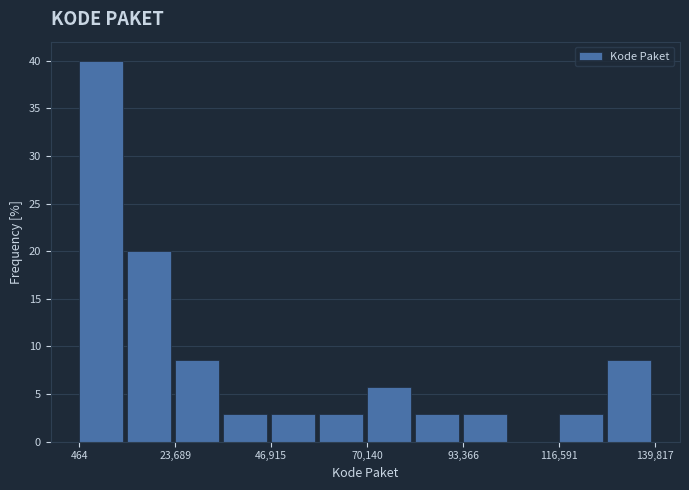

Read against the x-axis, roughly where is the centre of the tallest bar?

5000